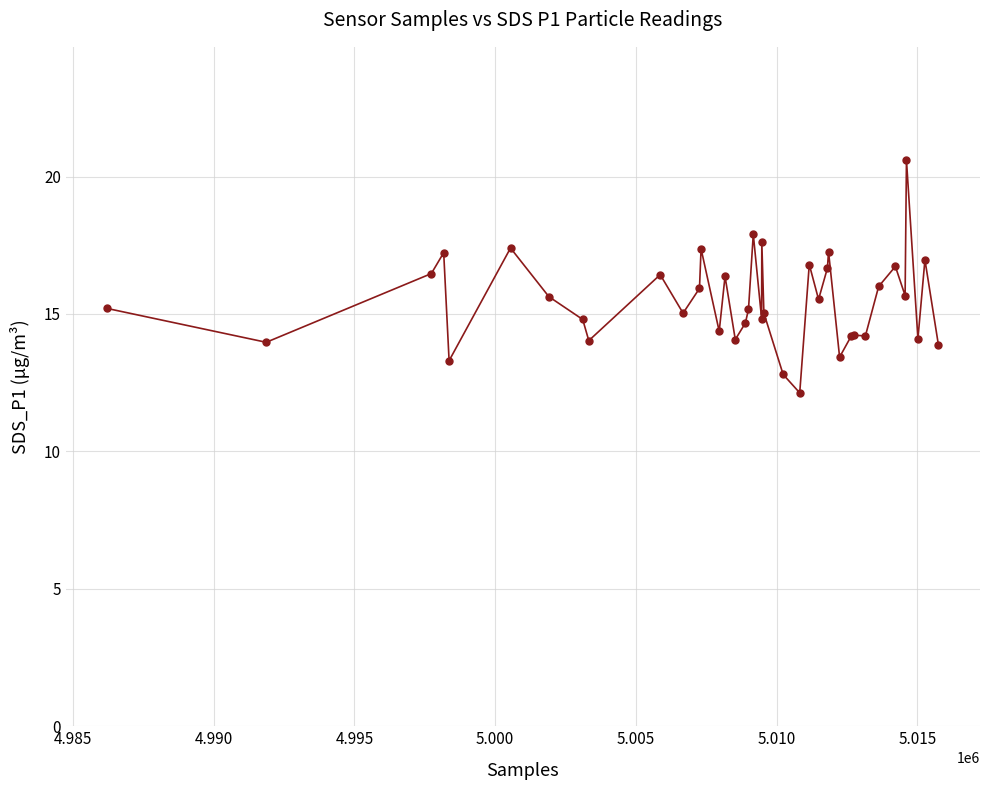

What is the maximum value shown in the chart?

20.6